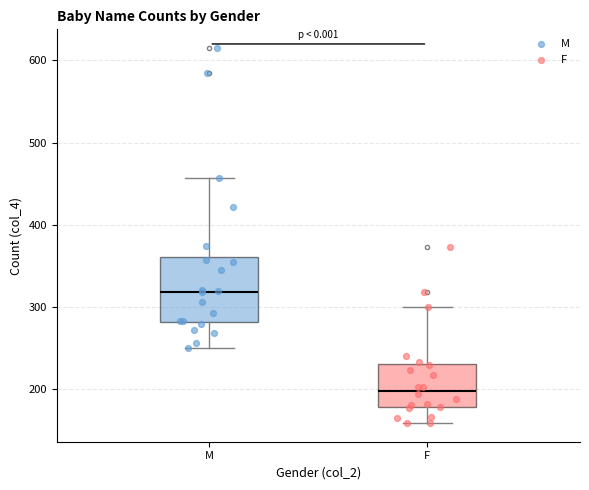

Comparing the boxes themselves (not the whiskers), which one is the tallest?

M